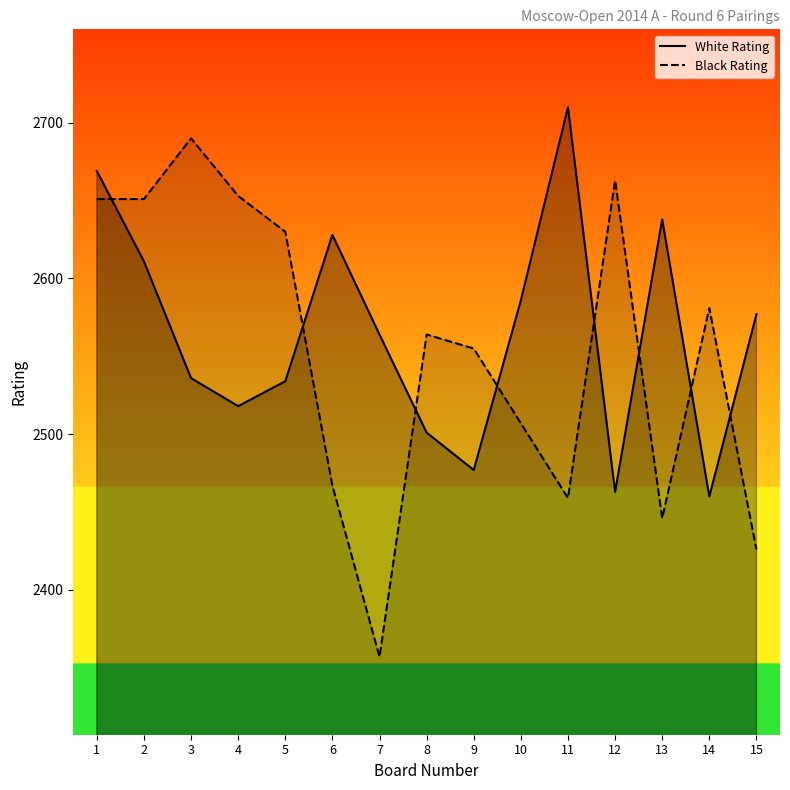

Which series has the largest total across all categories?

White Rating